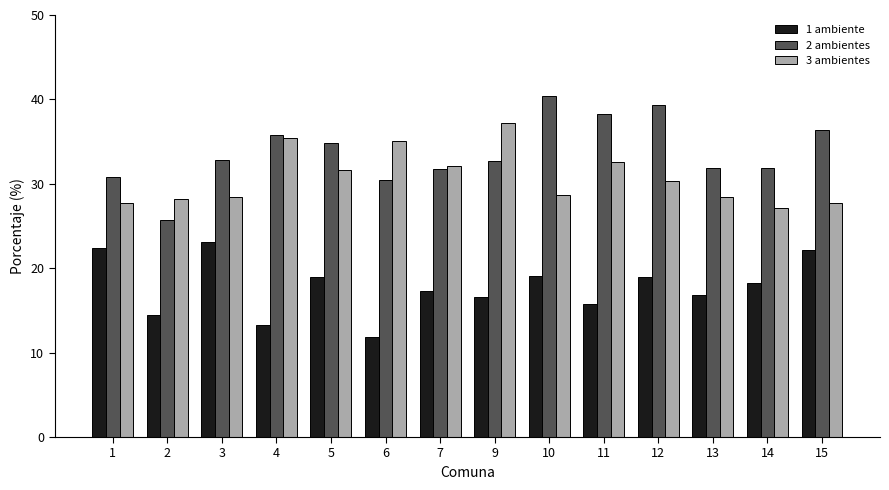

Count the number of categories in the chart.

14